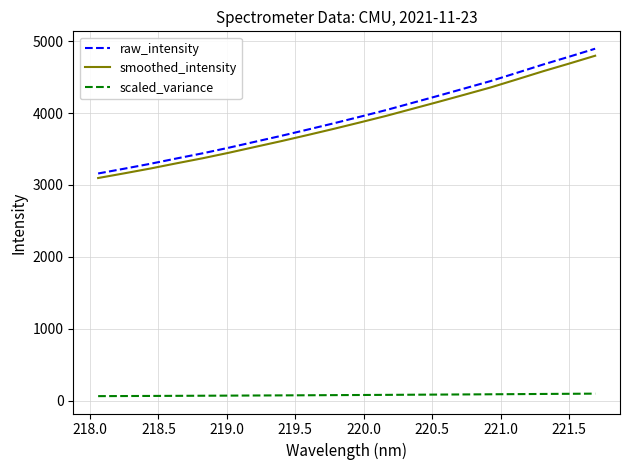

Which series has the widest spread of values?

raw_intensity